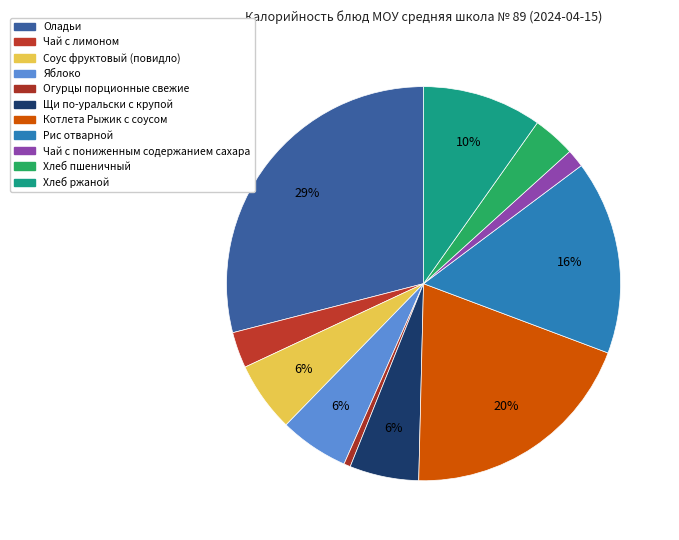

To the nearest percent, what is the difference between the largest and smallest slice percentages?

28%